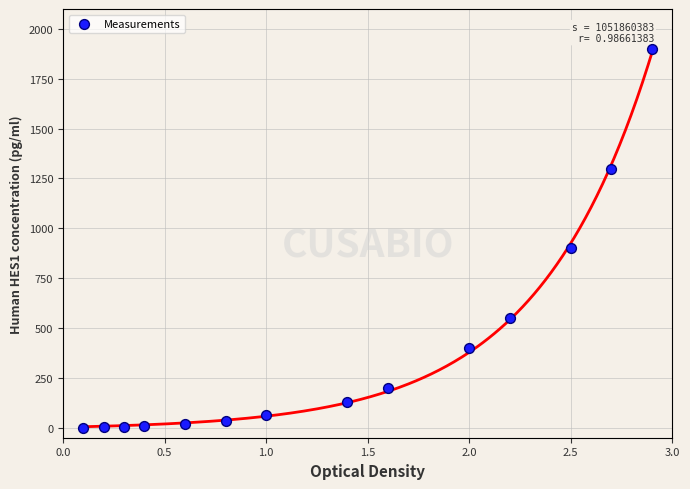

What Y value in the scatter plot is closest to 950?

900